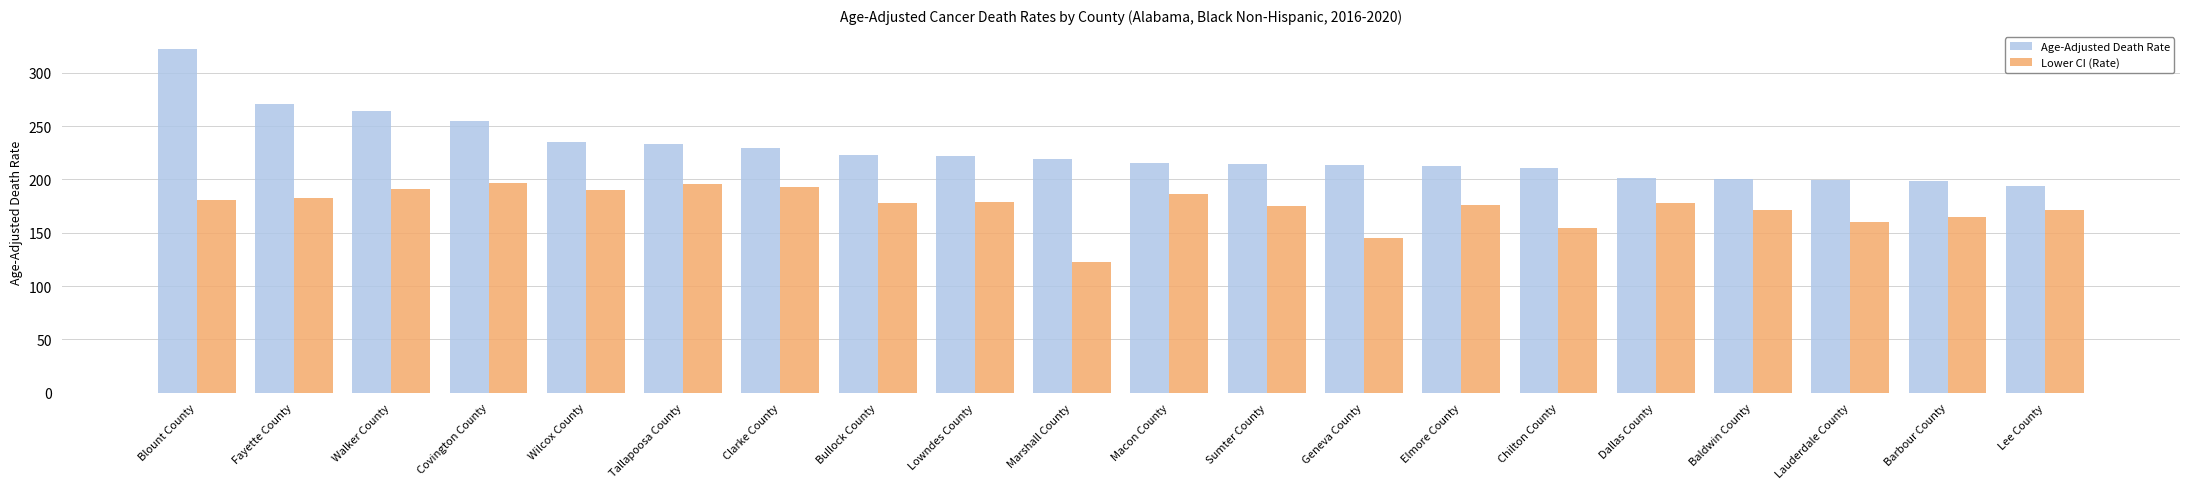

Rank the series by their maximum value, from highest to lowest.

Age-Adjusted Death Rate, Lower CI (Rate)